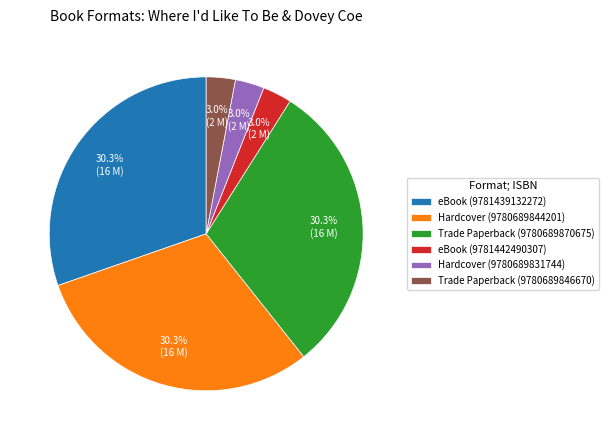

Is the sum of Trade Paperback (9780689870675) and Hardcover (9780689844201) greater than half?

Yes